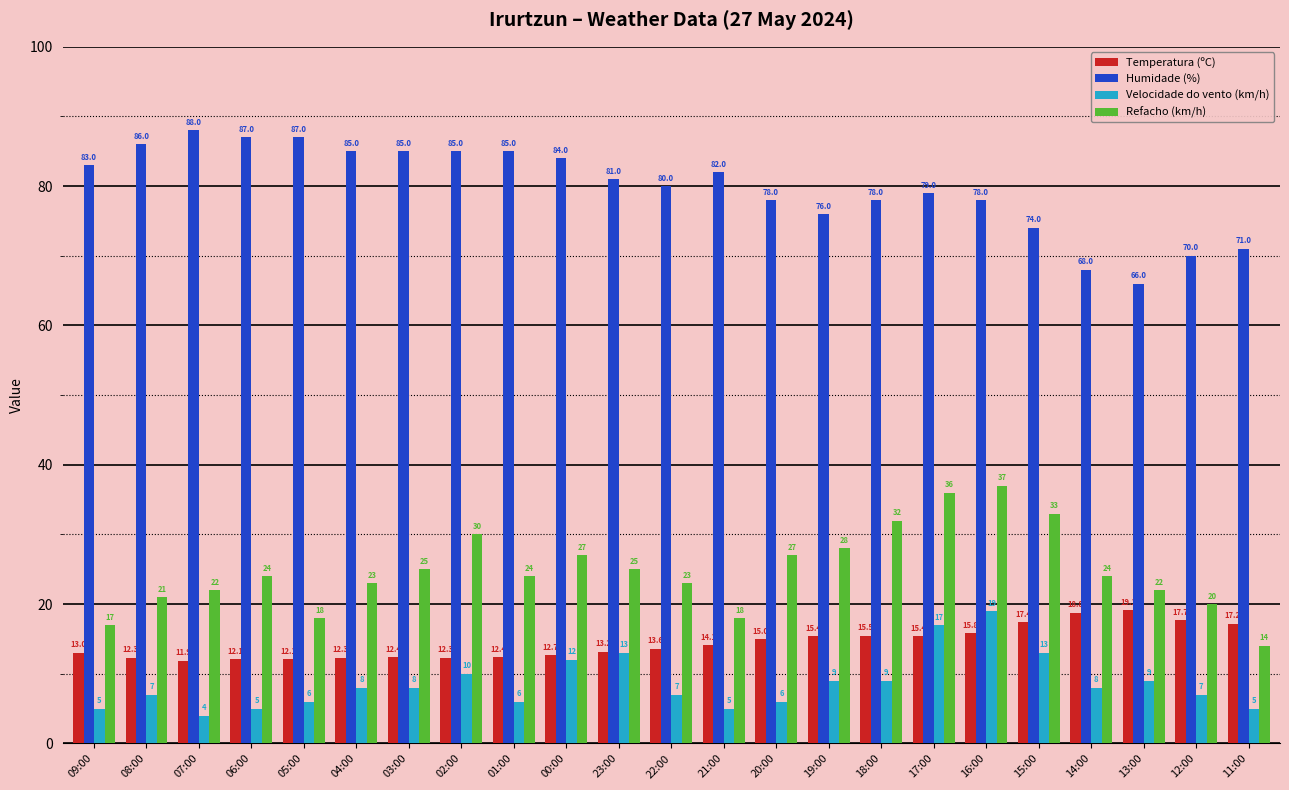

What is the approximate value of Refacho (km/h) at 08:00?

21.0